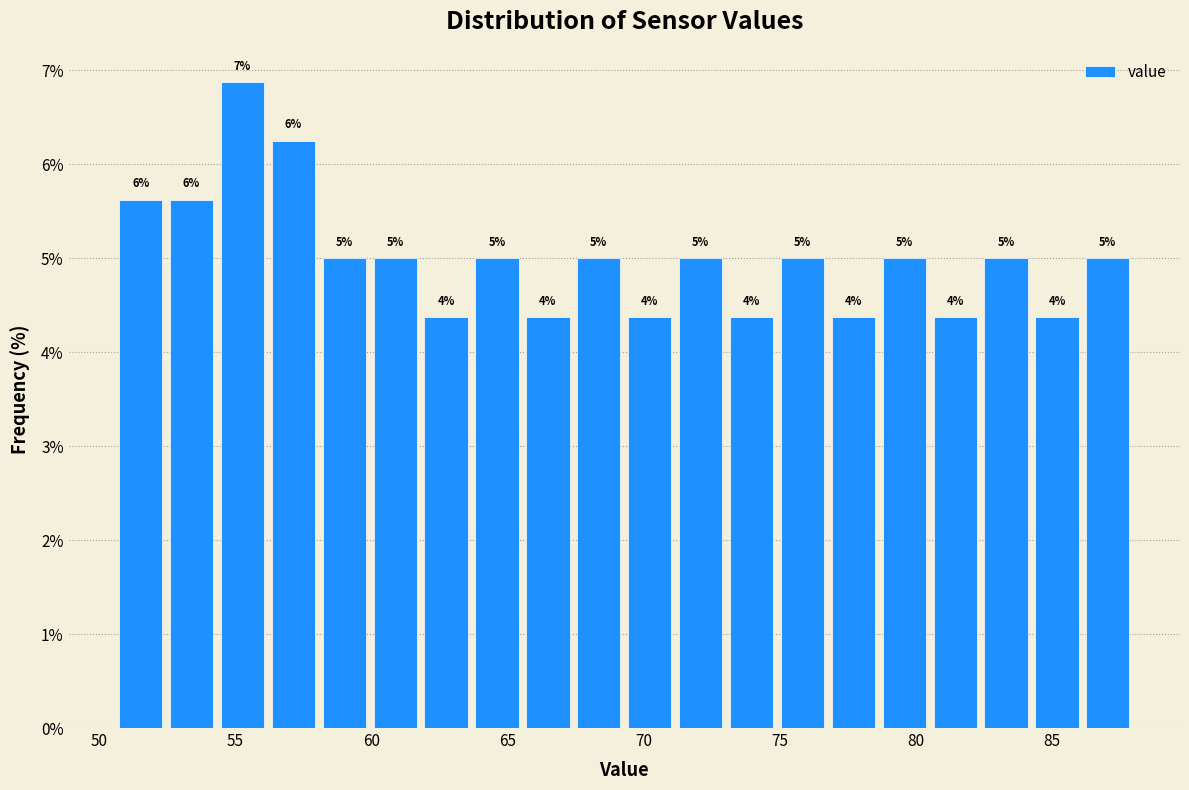

Read against the x-axis, roughly where is the centre of the tallest bar?

55.5